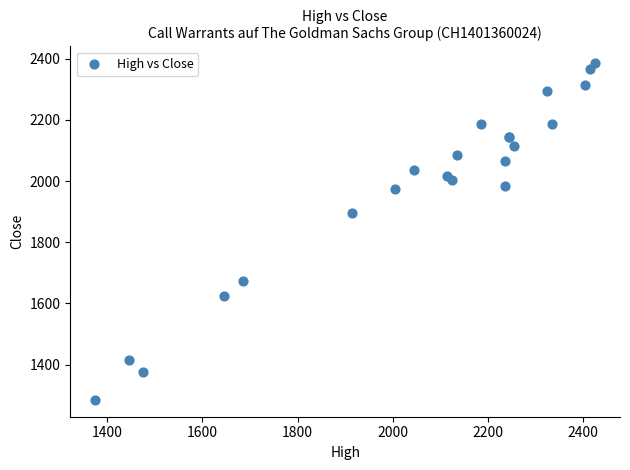

What Y value in the scatter plot is closest to 1835?

1895